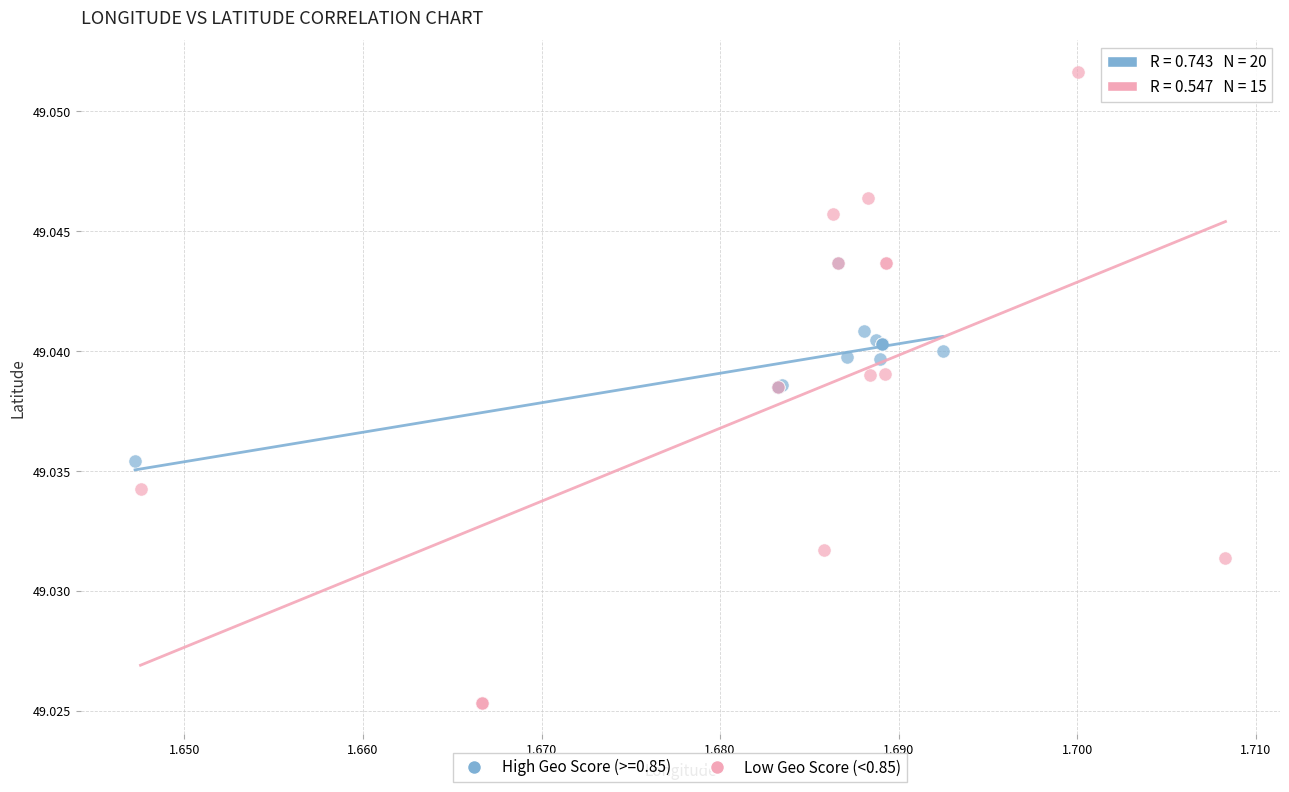

Which series reaches the maximum Y coordinate?

Low Geo Score (<0.85)